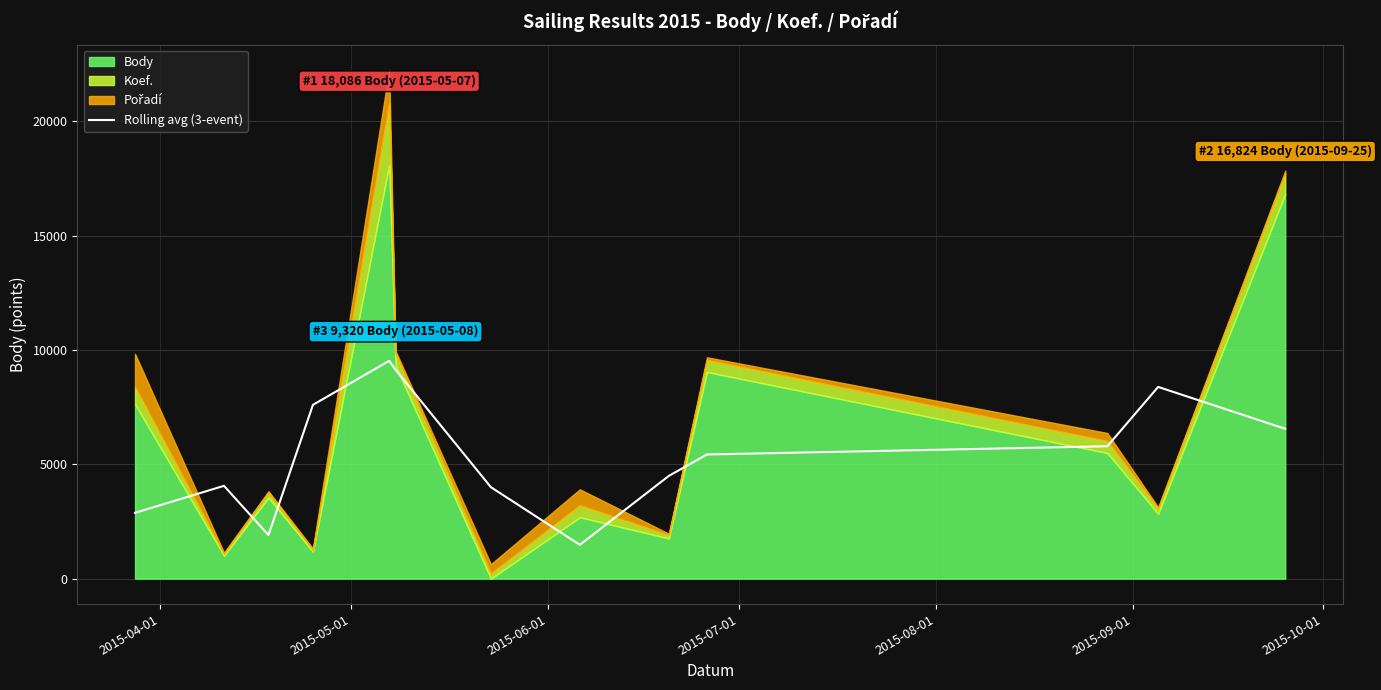

What is the maximum value for Rolling avg (3-event)?

9528.7